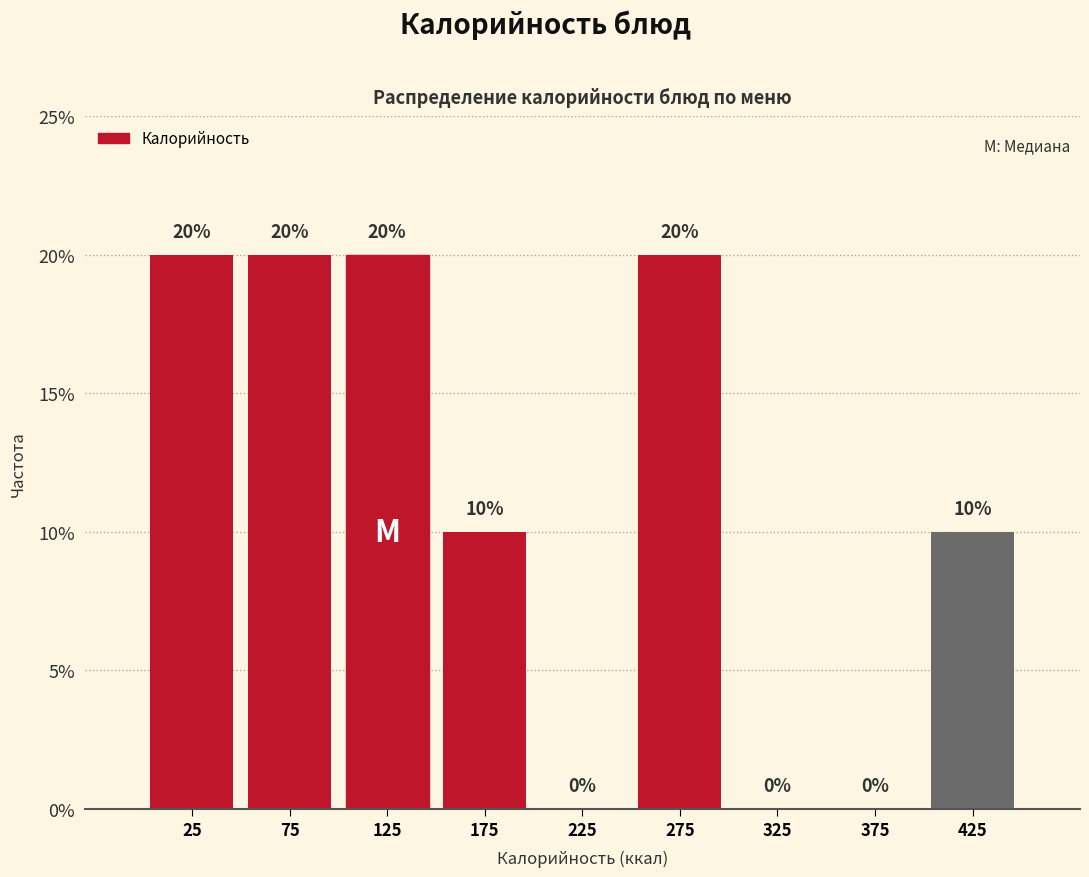

Reading left to right, transcribe this chart: for each bar, give the range it covers on the x-axis and its height.

0 to 50: 20
50 to 100: 20
100 to 150: 20
150 to 200: 10
200 to 250: 0
250 to 300: 20
300 to 350: 0
350 to 400: 0
400 to 450: 10